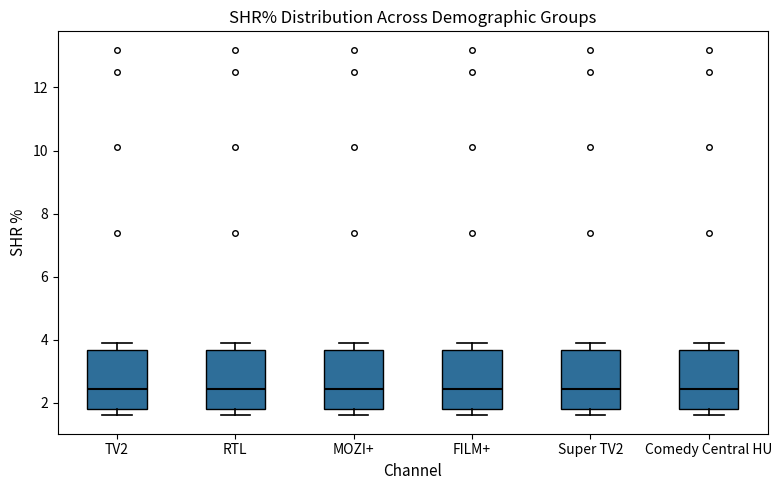

Reading left to right, transcribe this box plot: for each box, give where its median line is, the range the box spans, and where its two whiskers end, as read against the y-axis. The values are not printed on the chart, so give them approximately, as read against the axis.

TV2: median 2.4, box 1.8 to 3.6, whiskers 1.6 to 4.0
RTL: median 2.4, box 1.8 to 3.6, whiskers 1.6 to 4.0
MOZI+: median 2.4, box 1.8 to 3.6, whiskers 1.6 to 4.0
FILM+: median 2.4, box 1.8 to 3.6, whiskers 1.6 to 4.0
Super TV2: median 2.4, box 1.8 to 3.6, whiskers 1.6 to 4.0
Comedy Central HU: median 2.4, box 1.8 to 3.6, whiskers 1.6 to 4.0